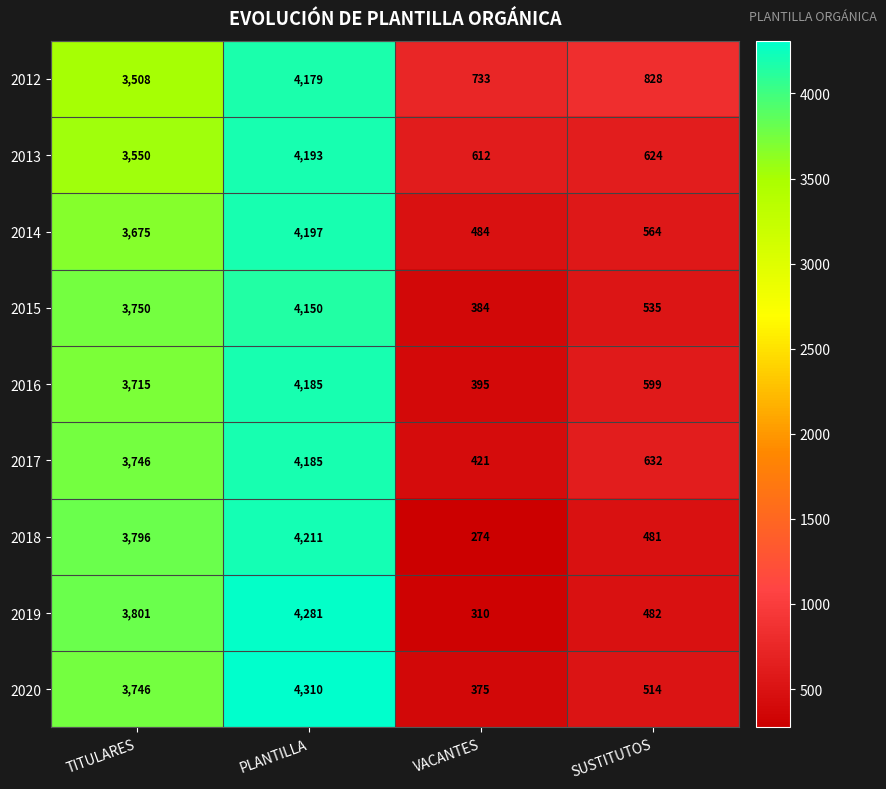

What is the difference between the maximum and second lowest values in the 2014 series?

3633